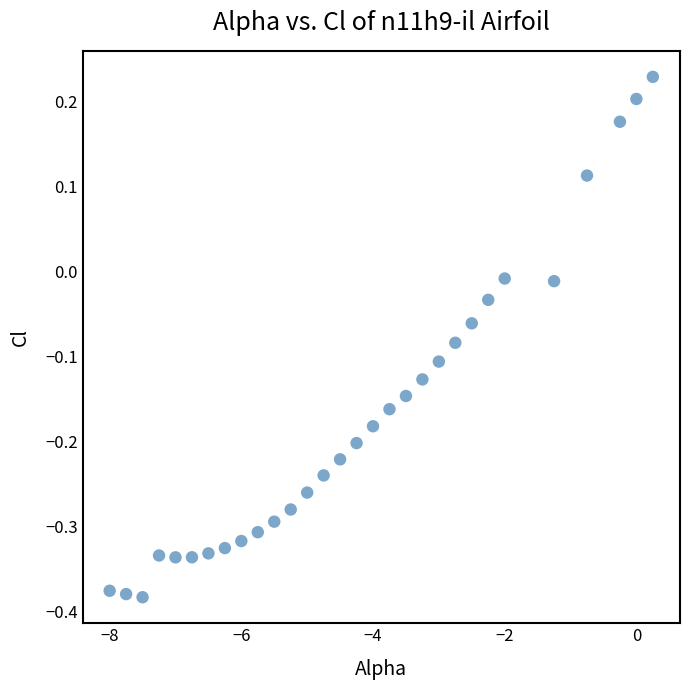

What is the range of X values (max minus min)?

8.2